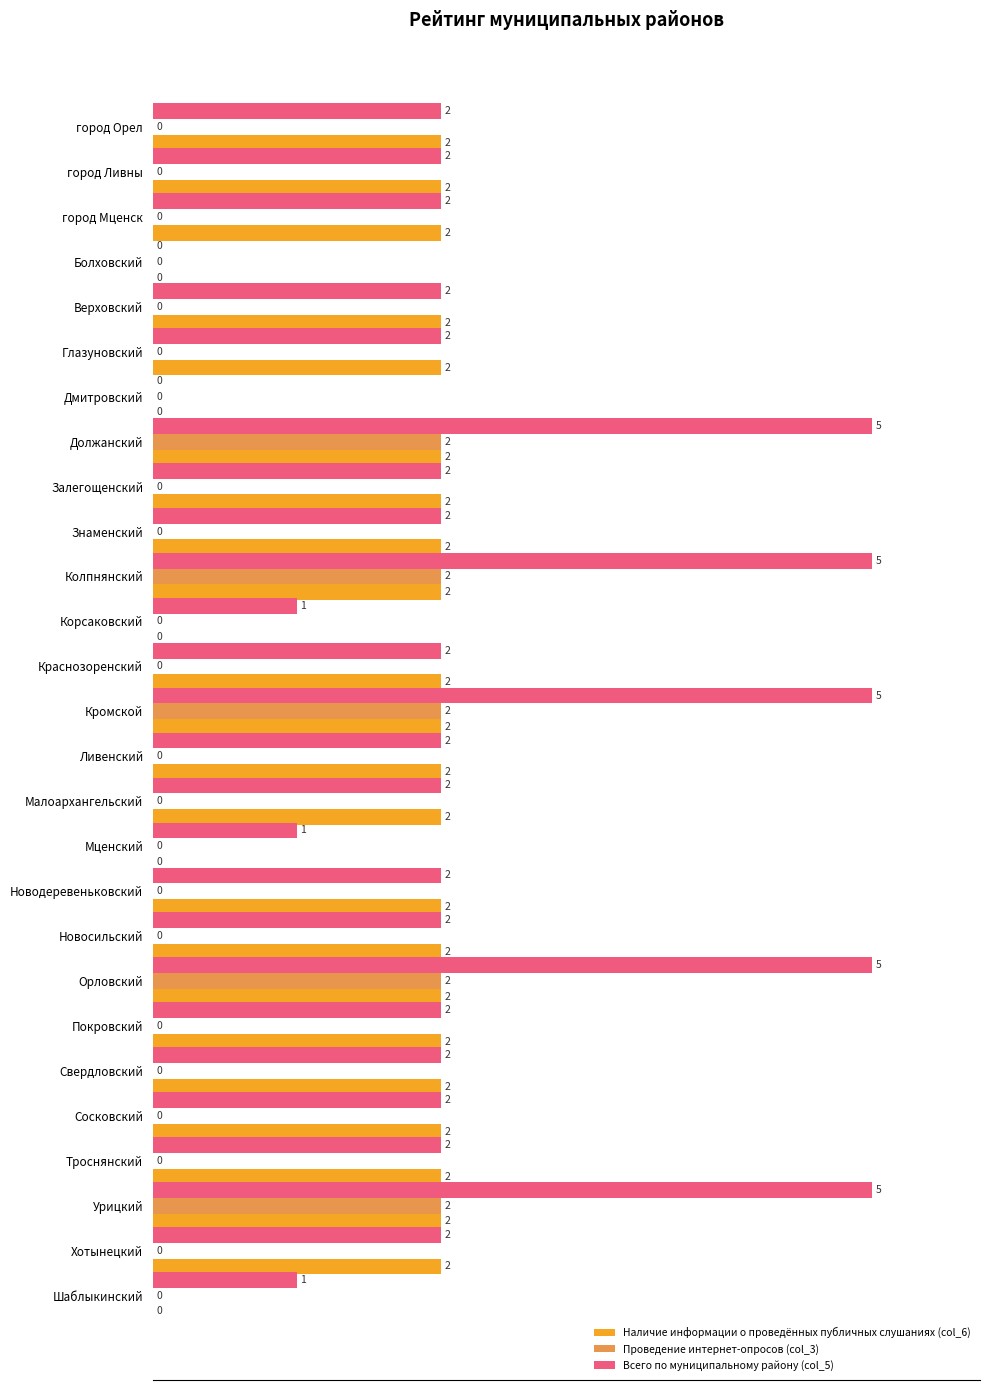

Rank the series by their maximum value, from highest to lowest.

Всего по муниципальному району (col_5), Наличие информации о проведённых публичных слушаниях (col_6), Проведение интернет-опросов (col_3)